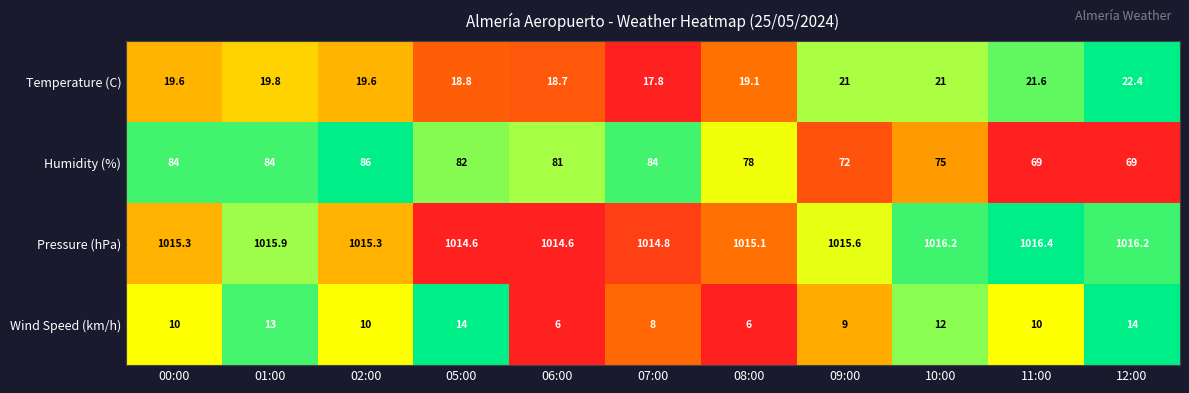

Which category has the highest value across all series?

11:00